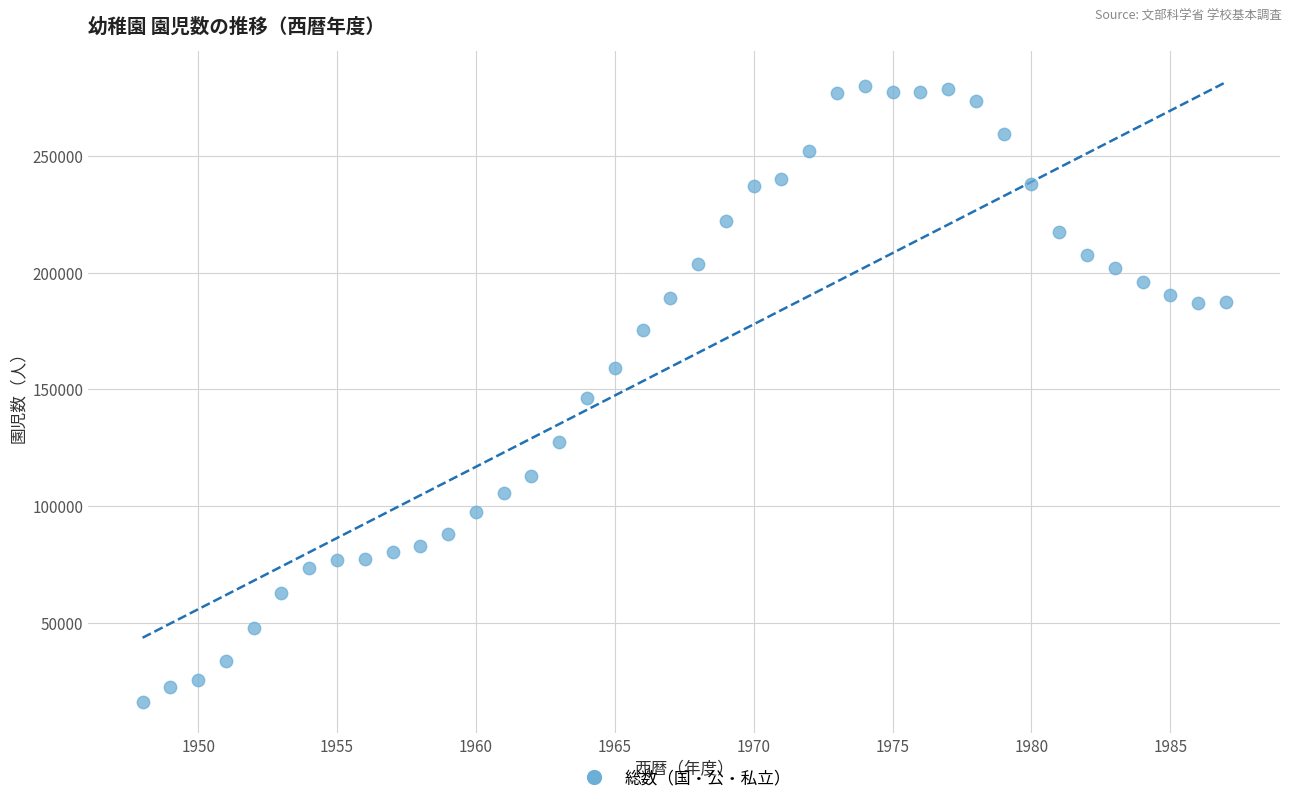

What is the range of X values (max minus min)?

39